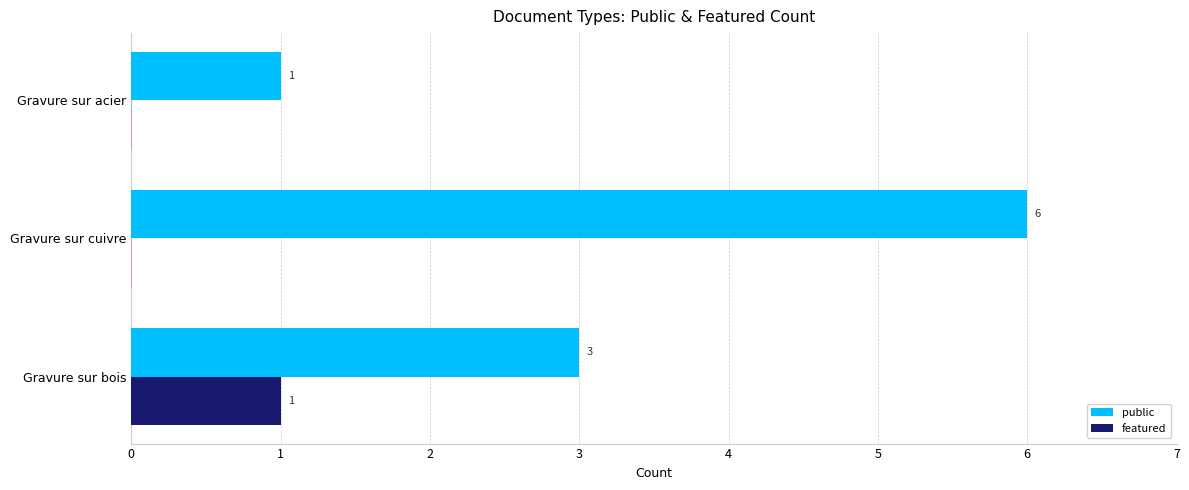

What are all the series names shown in the legend?

public, featured